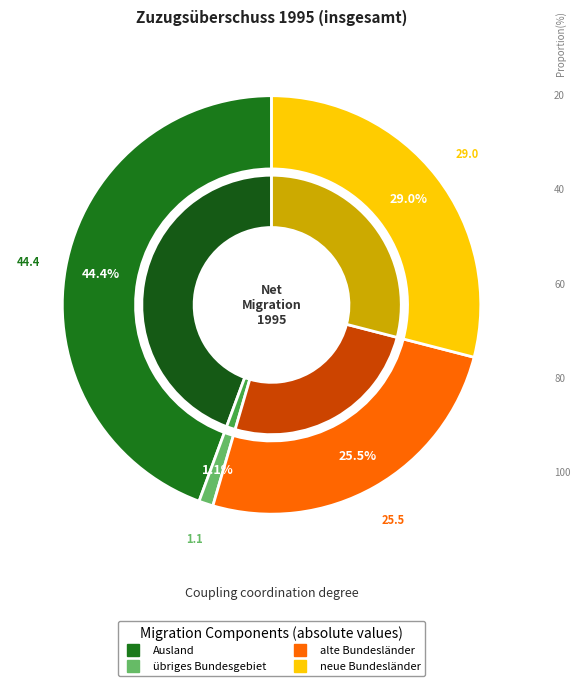

True or false: neue Bundesländer accounts for 99% of the total.

False